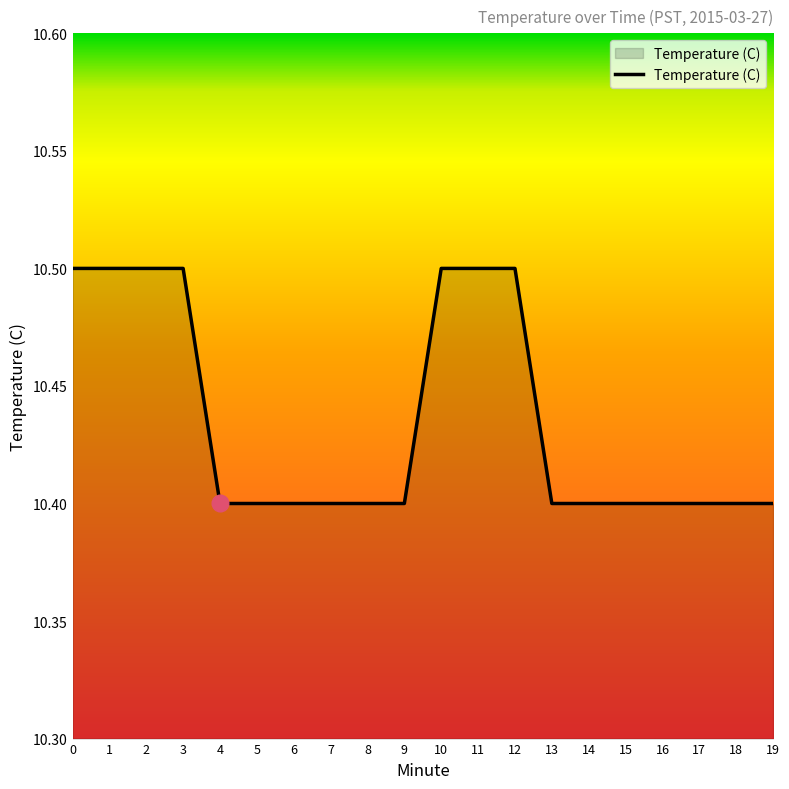

Between 18 and 1, which is larger?

1